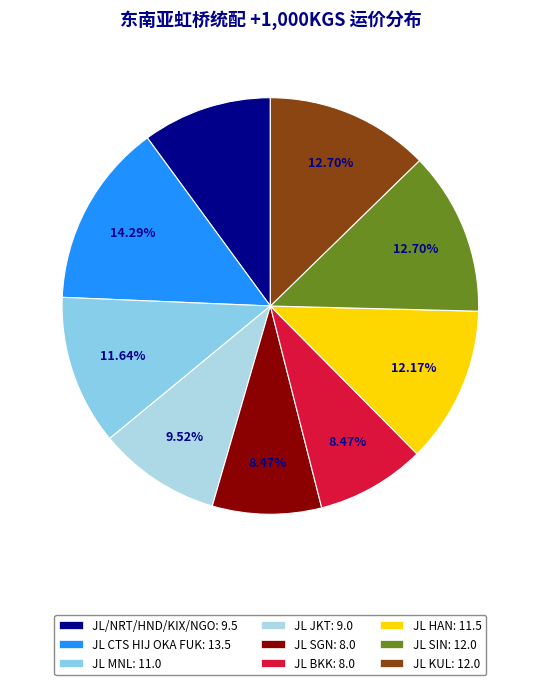

How many slices are in this pie chart?

9